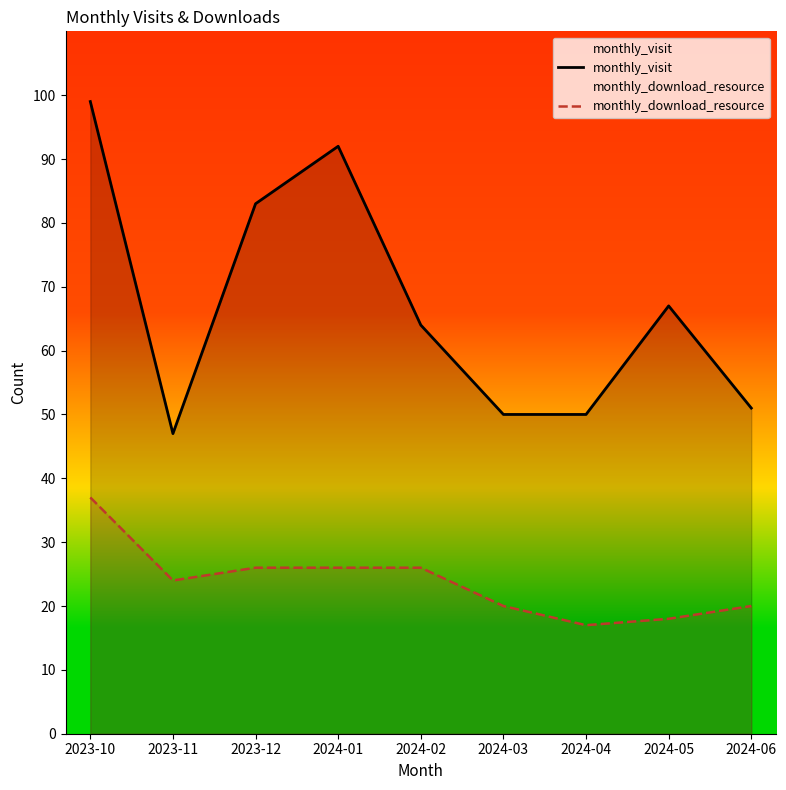

What is the minimum value for monthly_visit?

47